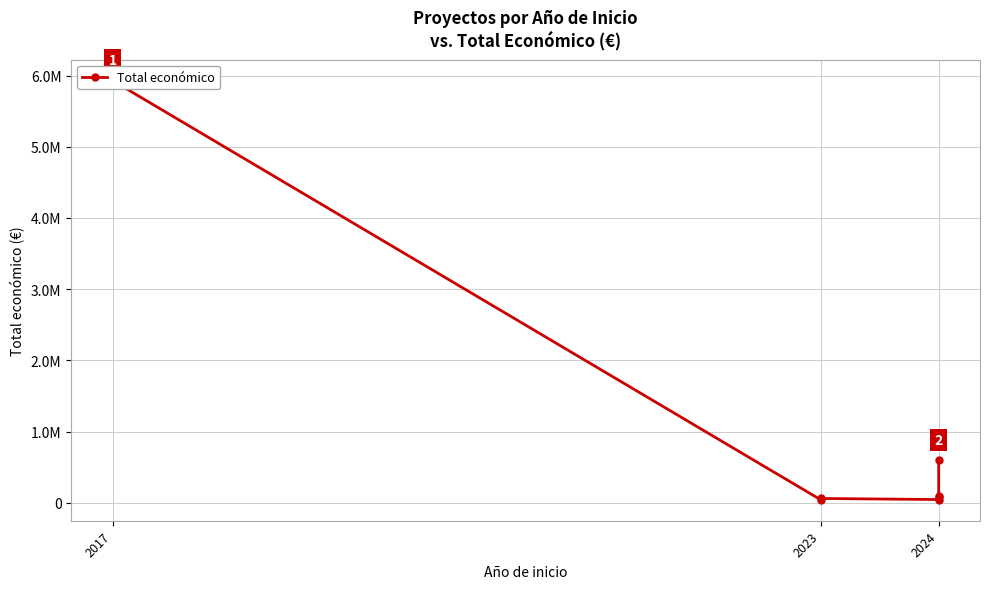

What is the average value?

978258